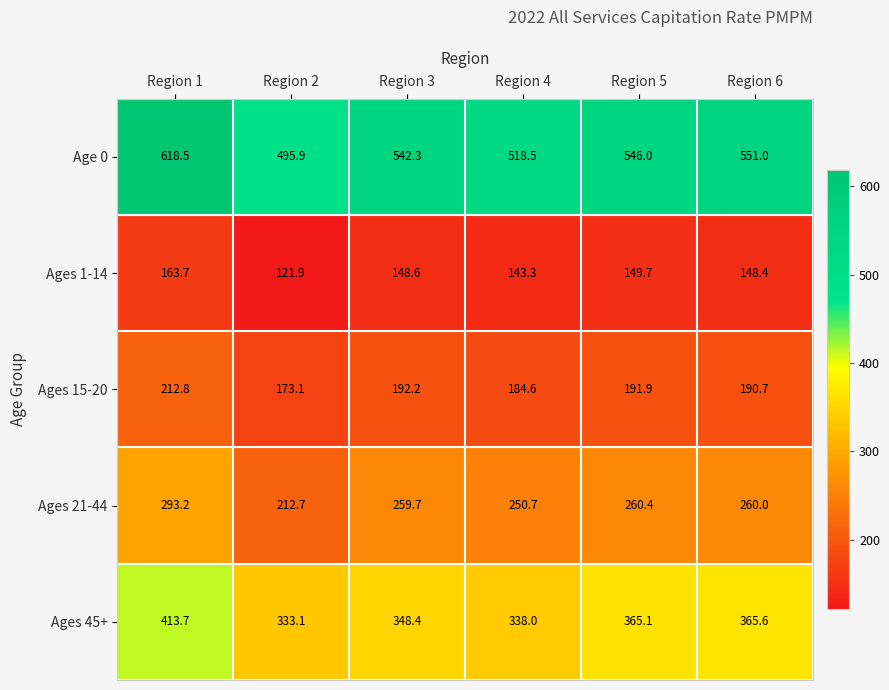

How many data points in Ages 15-20 are less than 191?

3